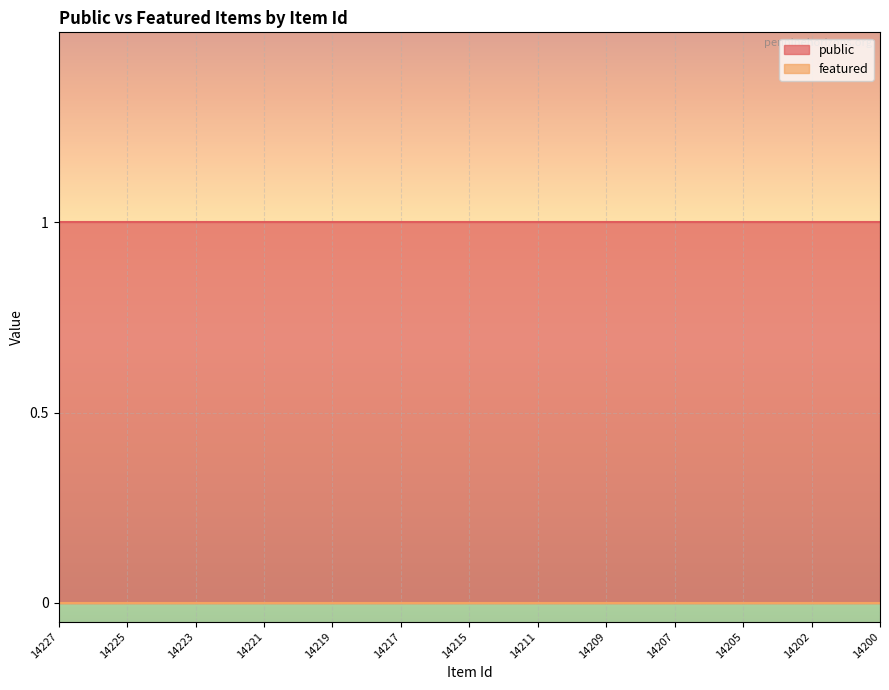

Which category has the highest value in the public series?

14227